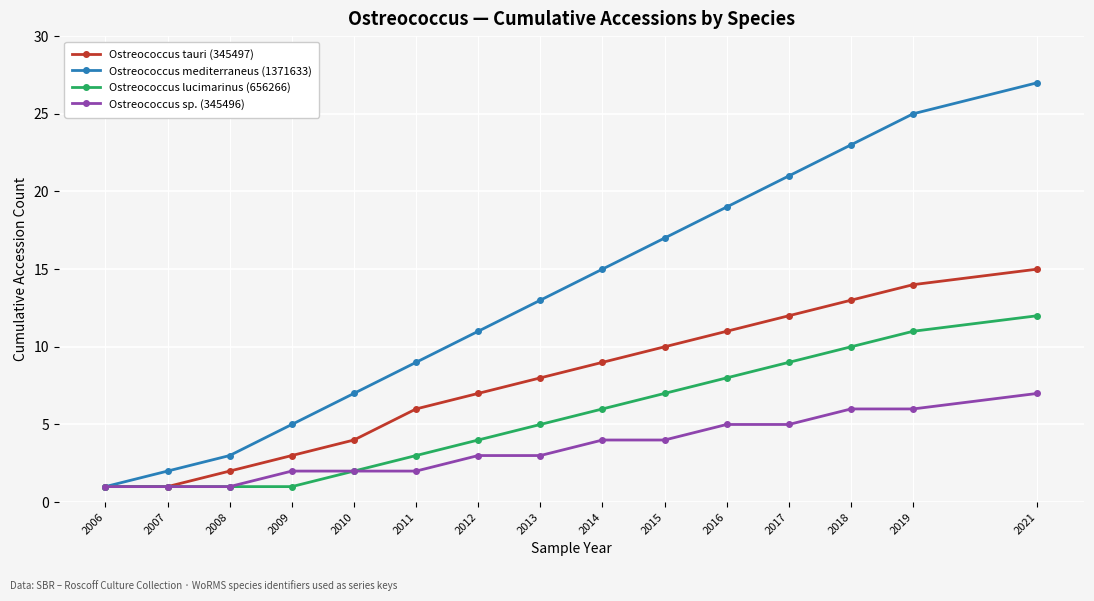

Count the number of categories in the chart.

15